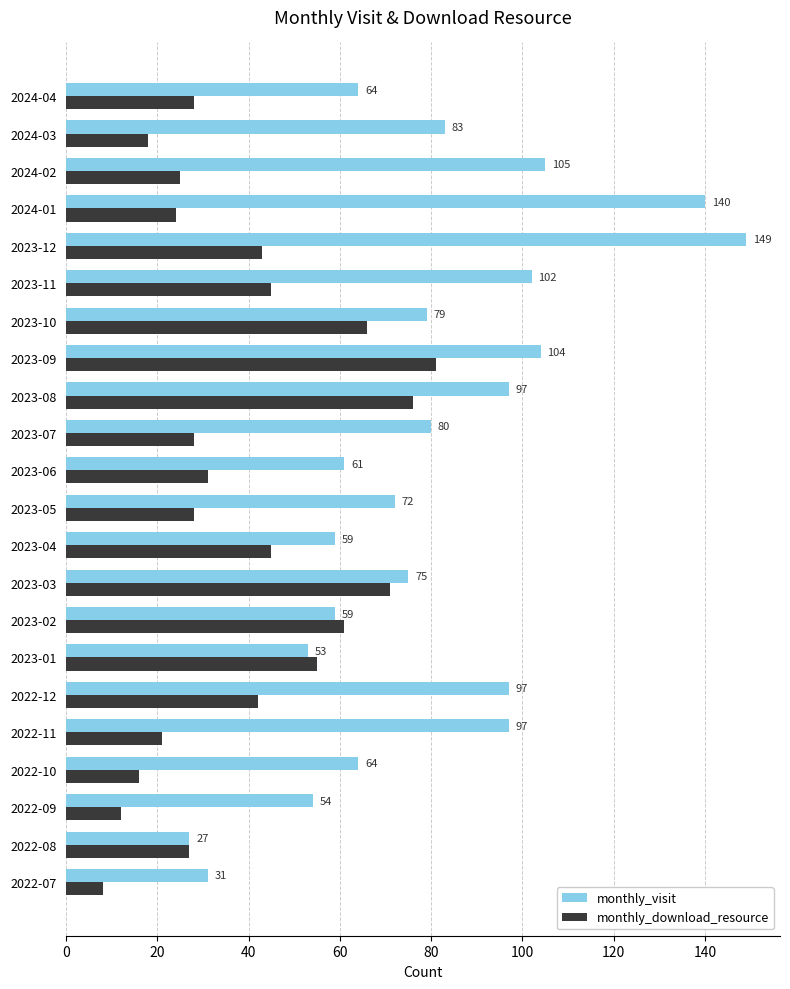

At which label does monthly_visit reach its peak?

2023-12